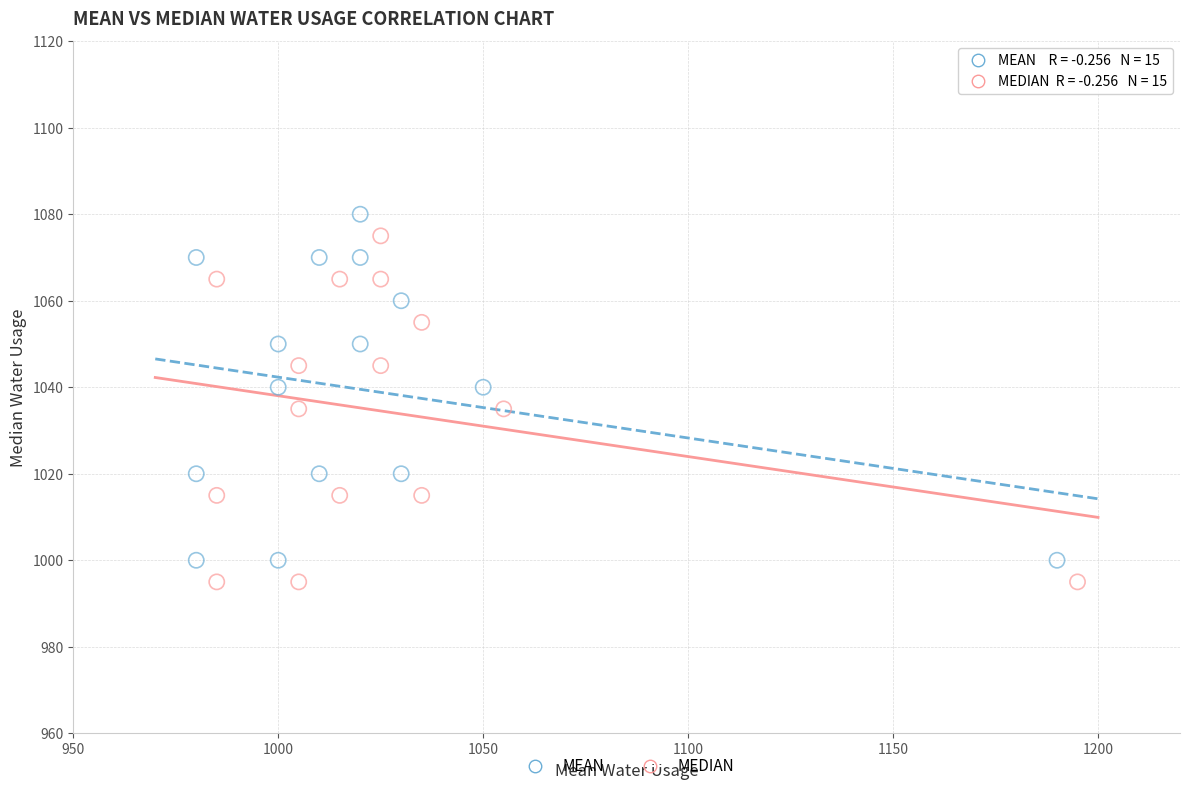

What are all the series names shown in the legend?

MEAN, MEDIAN